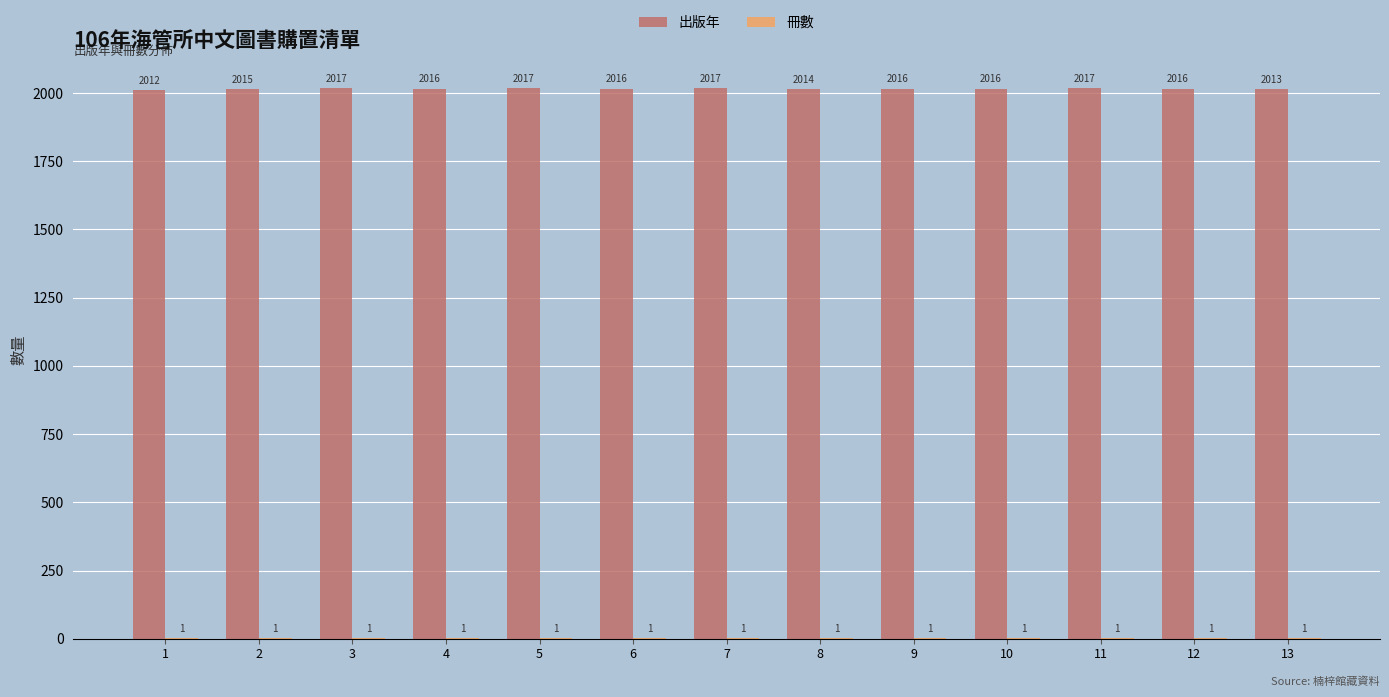

How many 出版年 values are between 2015 and 2017?

10